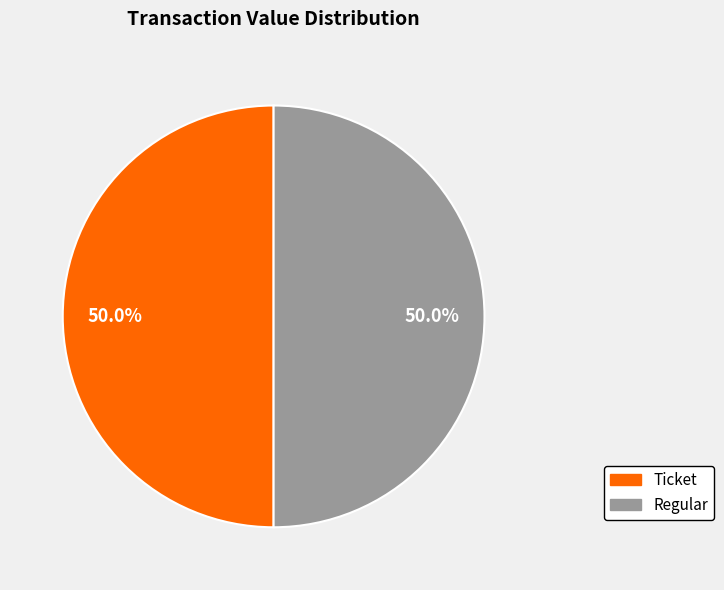

What is the ratio of the value at Ticket to the value at Regular?

1.0